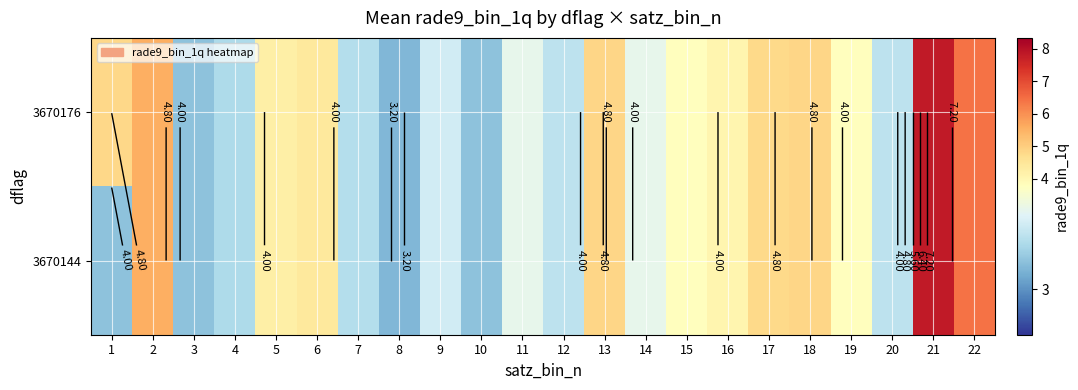

Is it true that 3670144 equals 1.8 at 10?

False